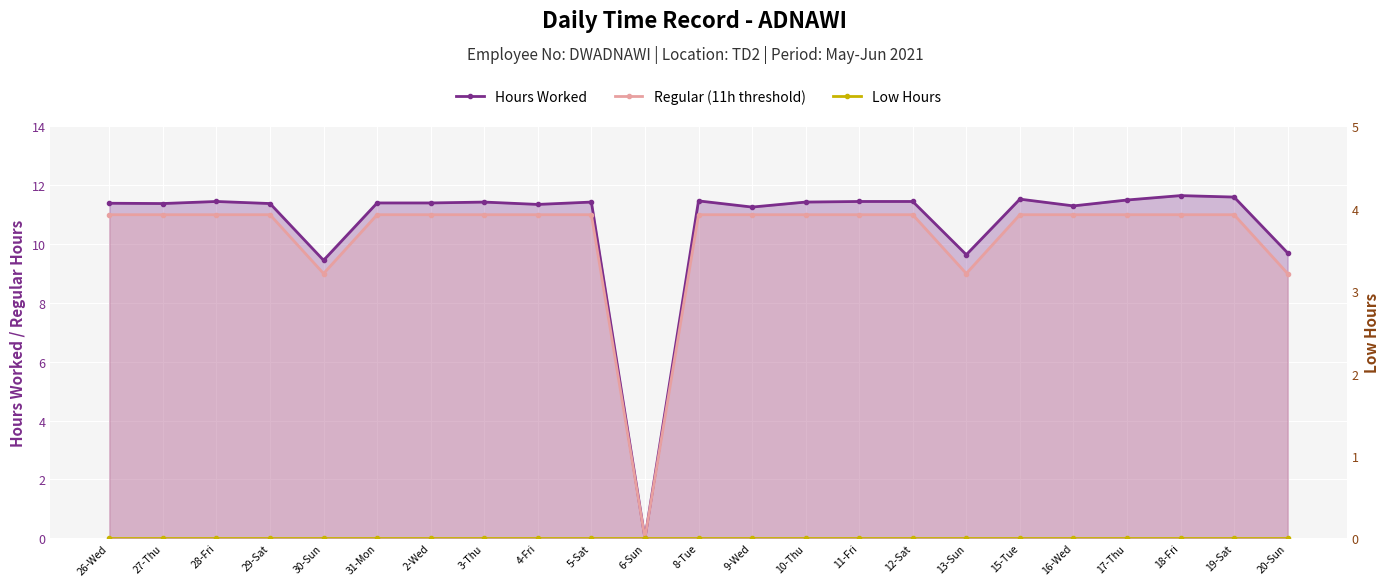

What is the label of the 5th point from the left?

30-Sun